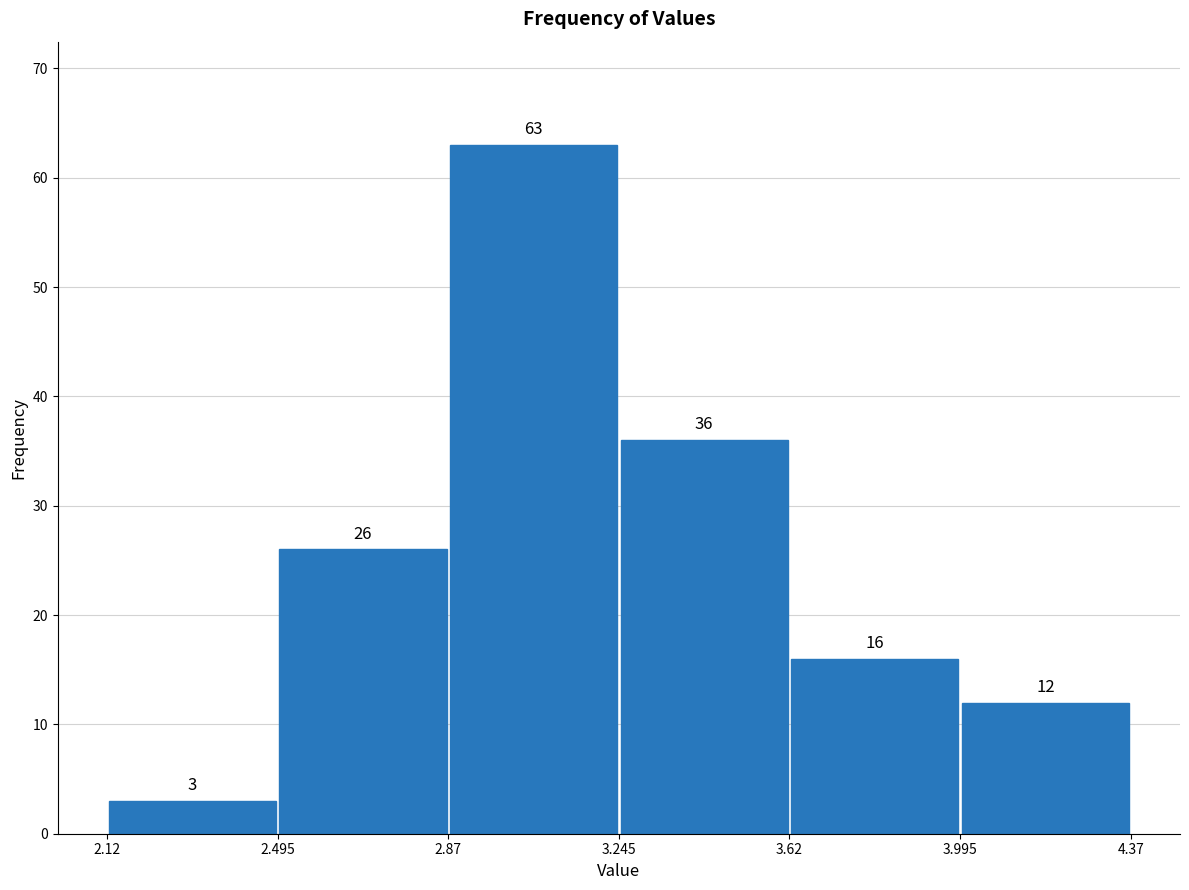

Reading left to right, list every bar in this chart as the range it spans on the x-axis followed by its height.

2.12 to 2.495: 3
2.495 to 2.87: 26
2.87 to 3.245: 63
3.245 to 3.62: 36
3.62 to 3.995: 16
3.995 to 4.37: 12